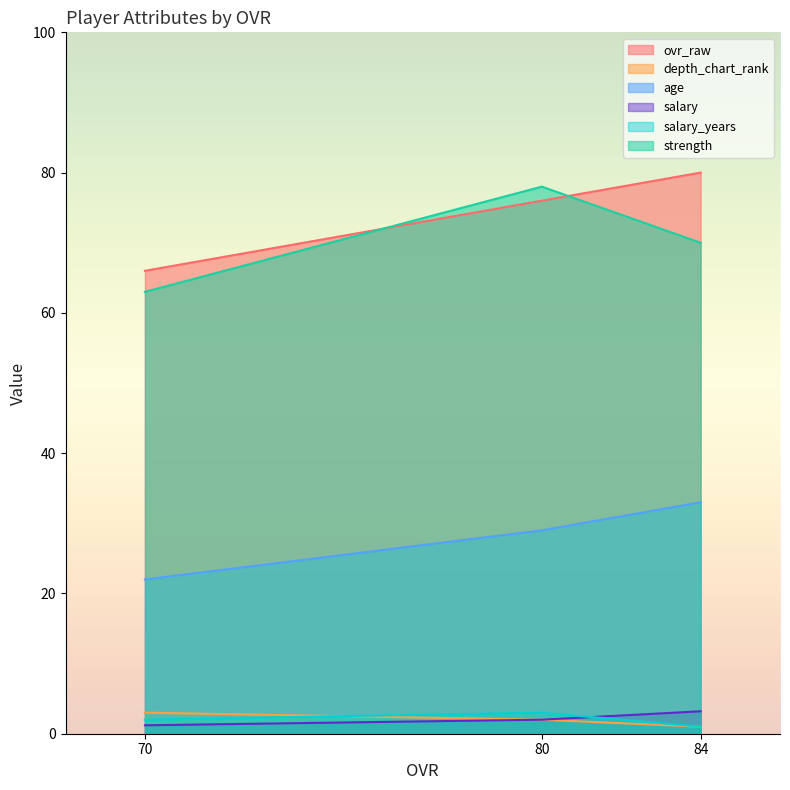

What is the maximum value for strength?

78.0